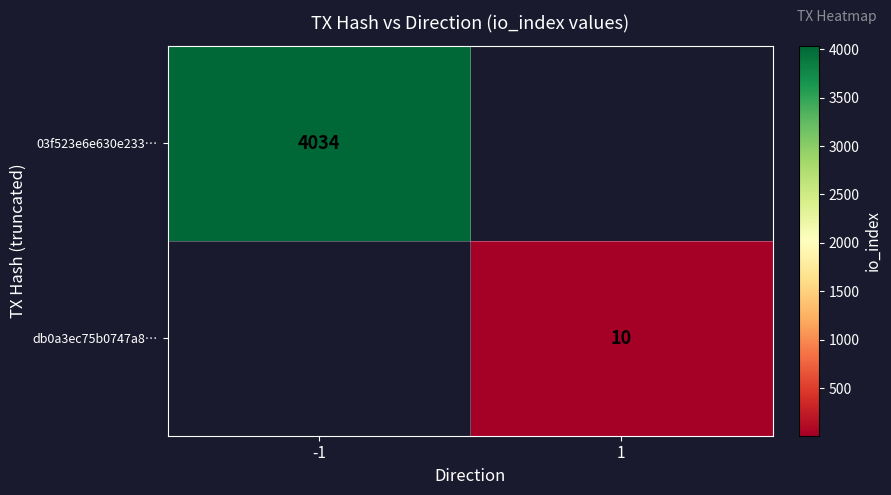

The value of db0a3ec75b0747a8… at 1 is 7. True or false?

False